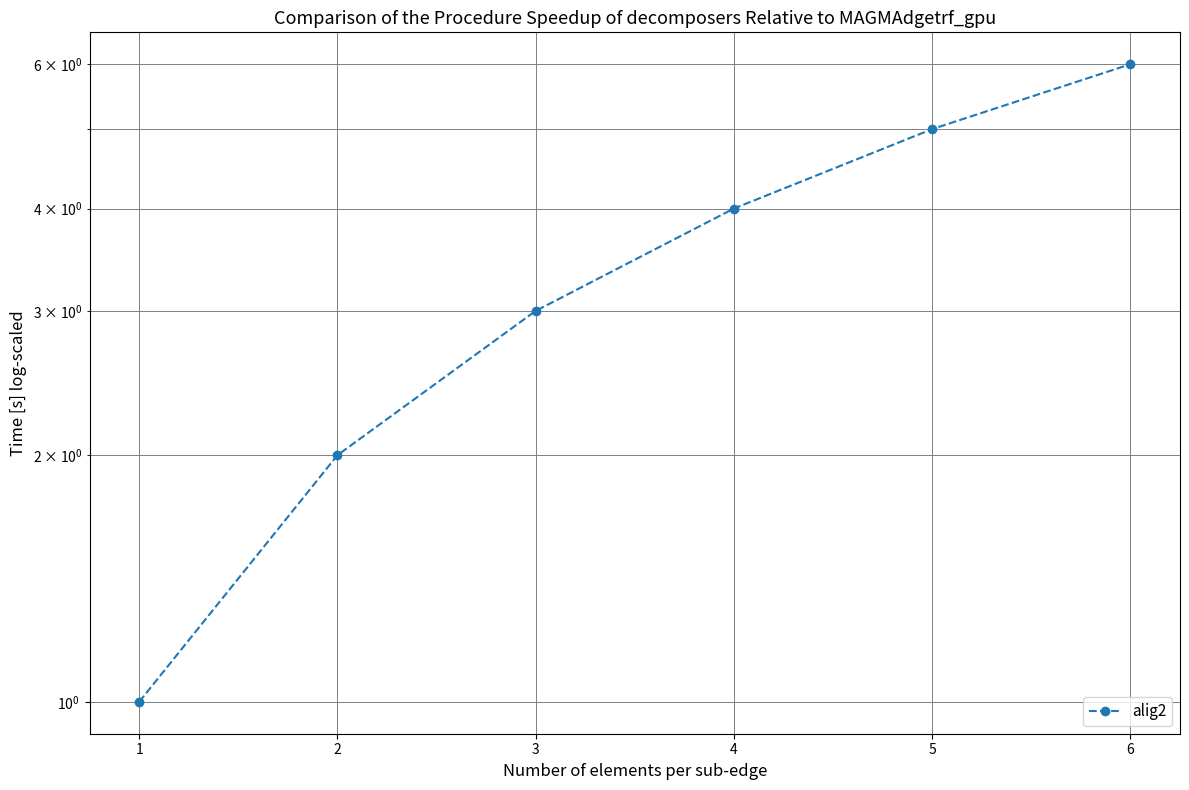

What is the change in value from 2 to 5?

+3